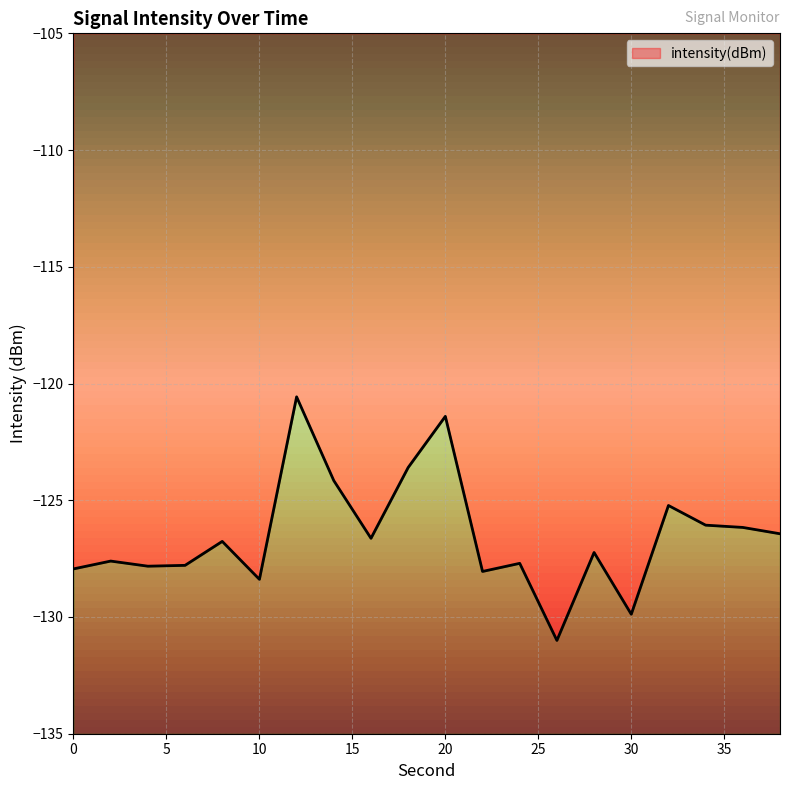

Where does the data first go above -126?

12